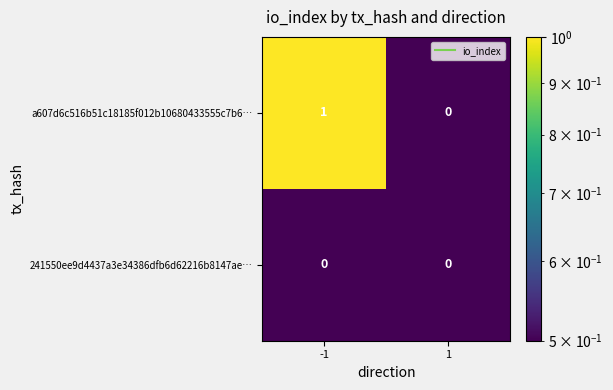

What is the greatest value displayed?

1